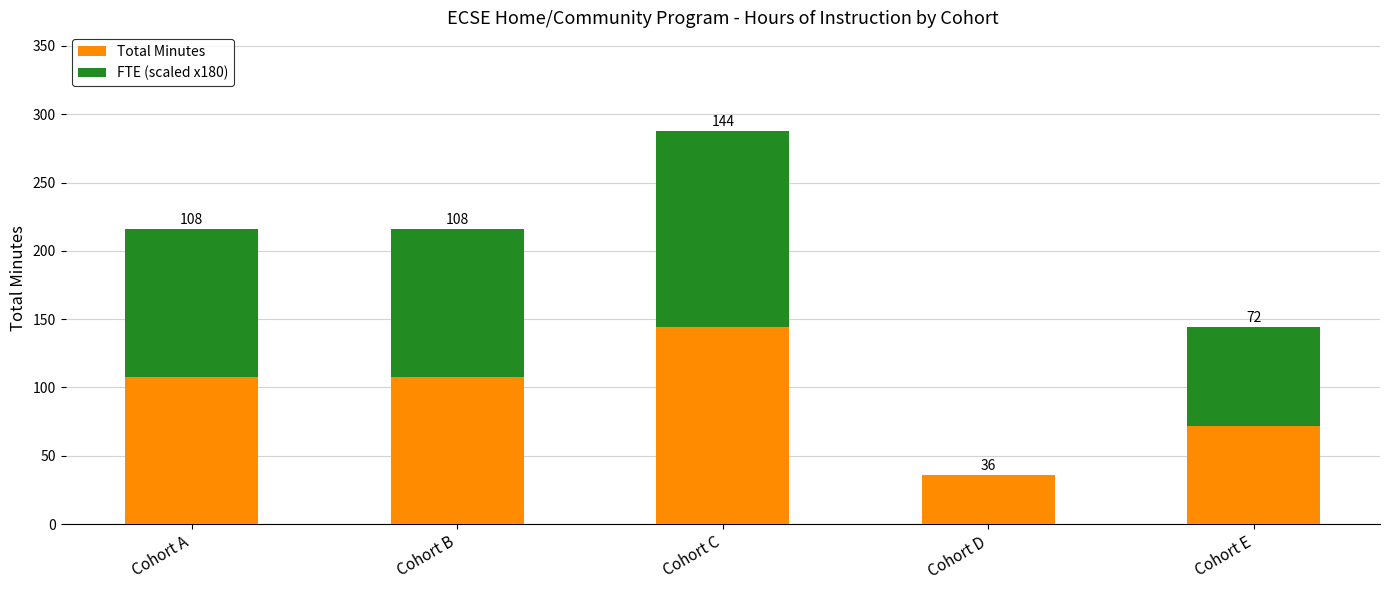

At which label does Total Minutes reach its peak?

Cohort C